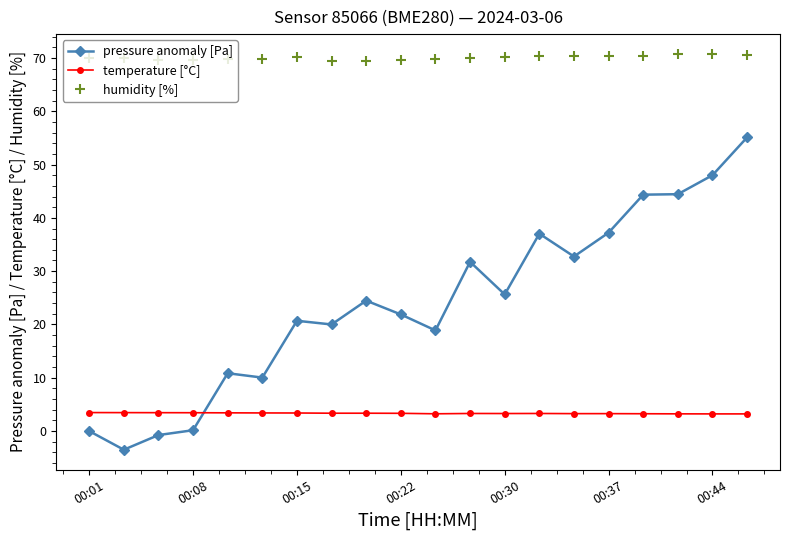

What is the difference between the maximum and minimum values in the pressure anomaly [Pa] series?

58.6